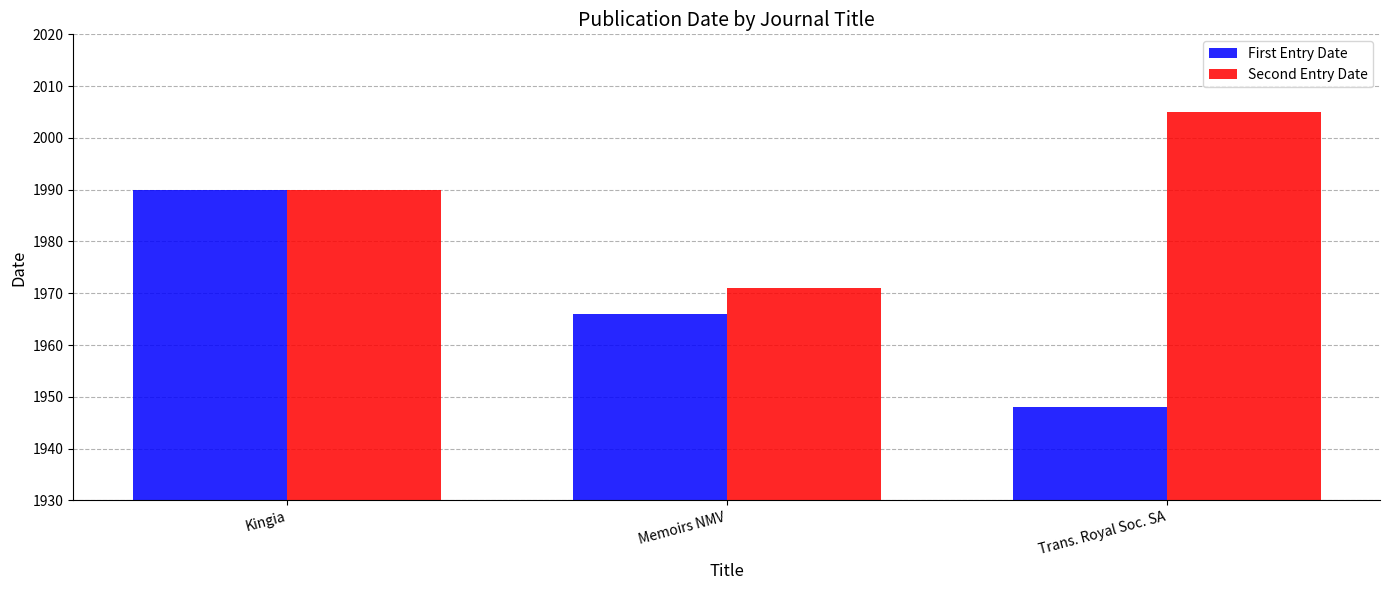

Reading left to right, transcribe all the data shown in this chart.

First Entry Date: Kingia=1990	Memoirs NMV=1966	Trans. Royal Soc. SA=1948
Second Entry Date: Kingia=1990	Memoirs NMV=1971	Trans. Royal Soc. SA=2005